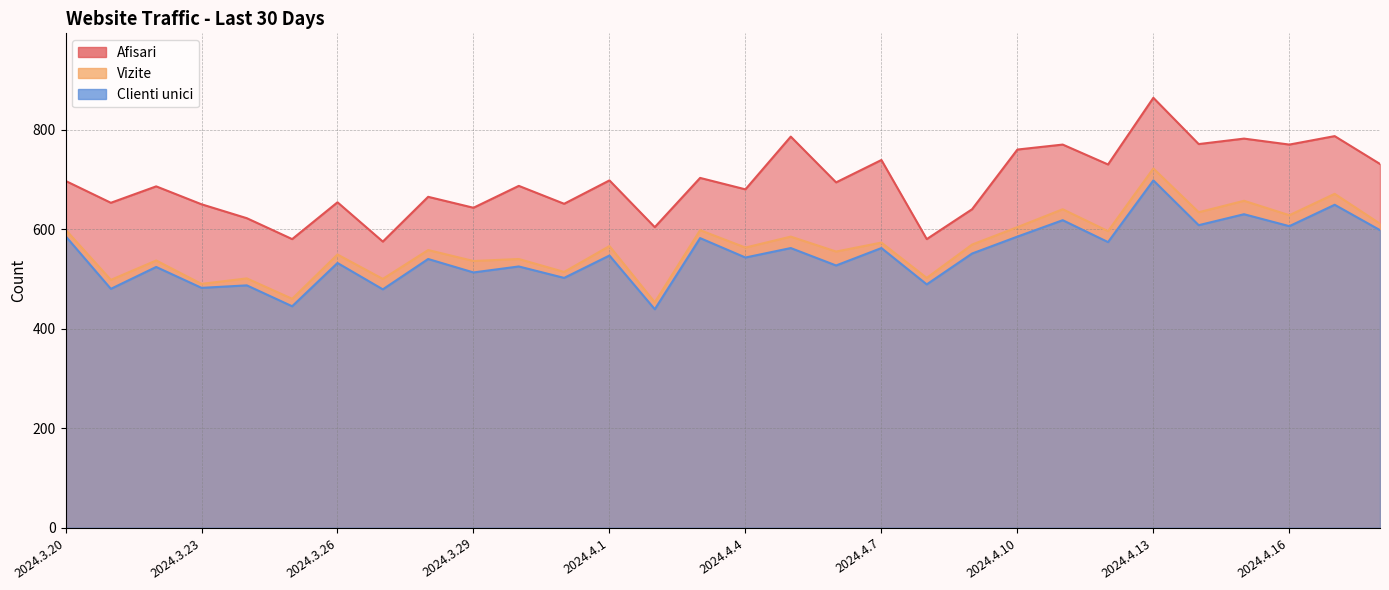

What is the difference between the maximum and minimum values in the Vizite series?

269